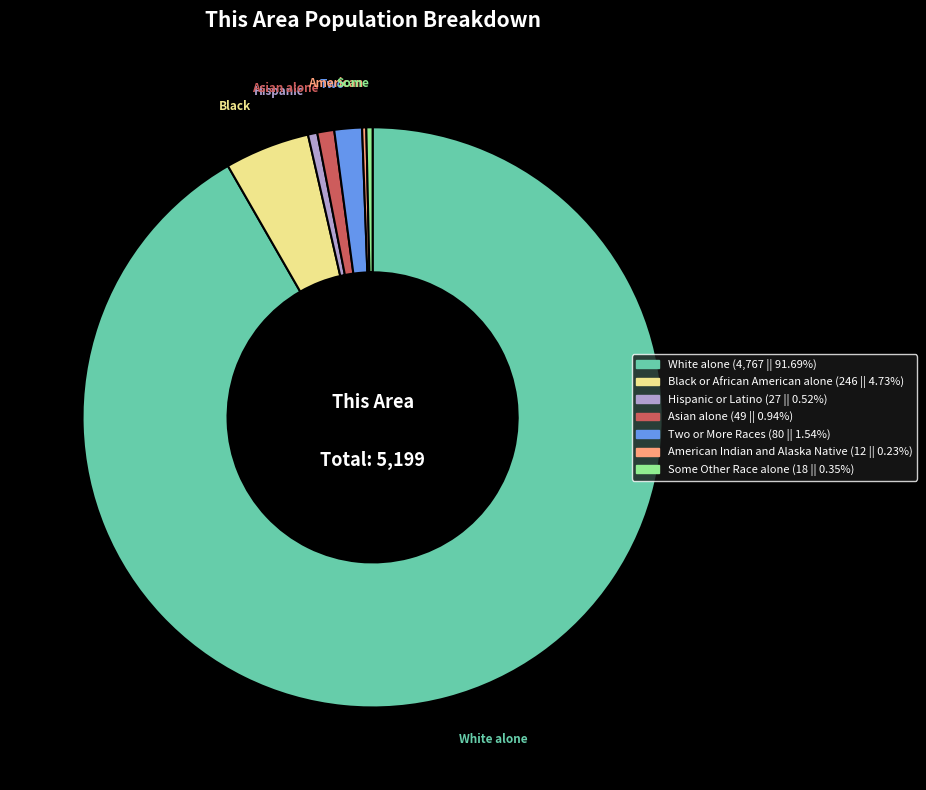

Is there a majority slice in this chart?

Yes